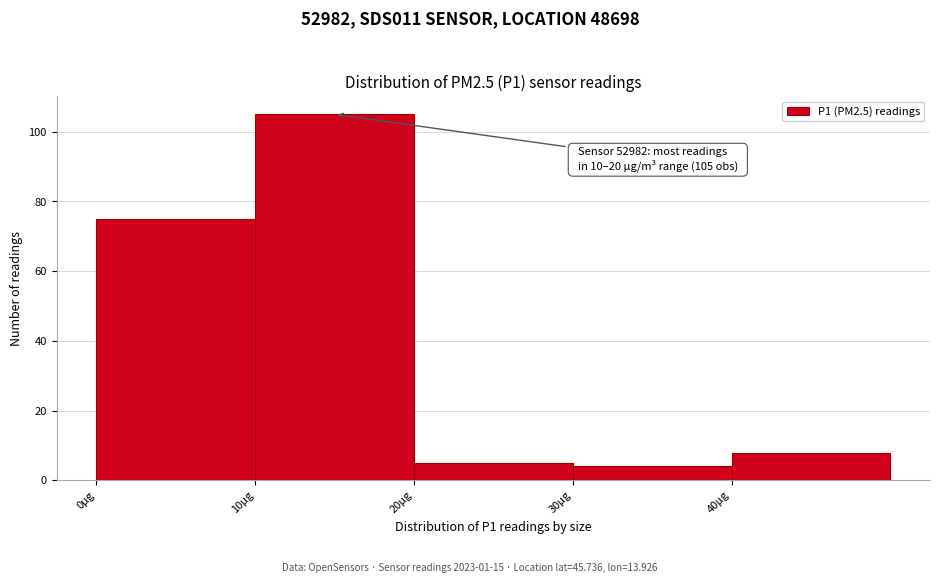

Which range on the x-axis has the tallest bar?

10 to 20